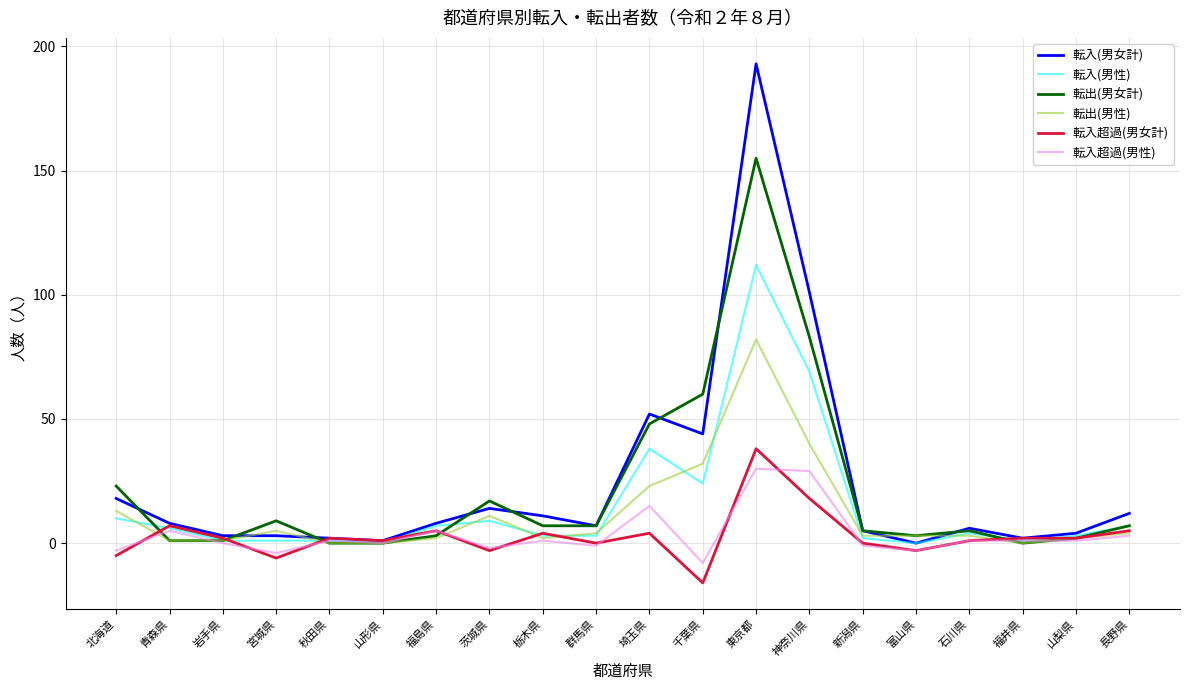

The 転入(男性) series shows 3 at 群馬県. True or false?

True